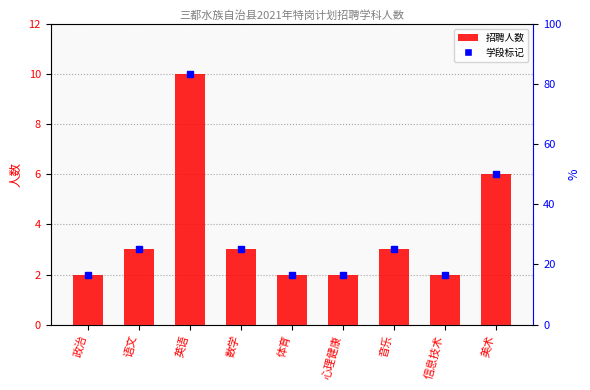

List the labels in order of value, smallest first.

政治, 体育, 心理健康, 信息技术, 语文, 数学, 音乐, 美术, 英语